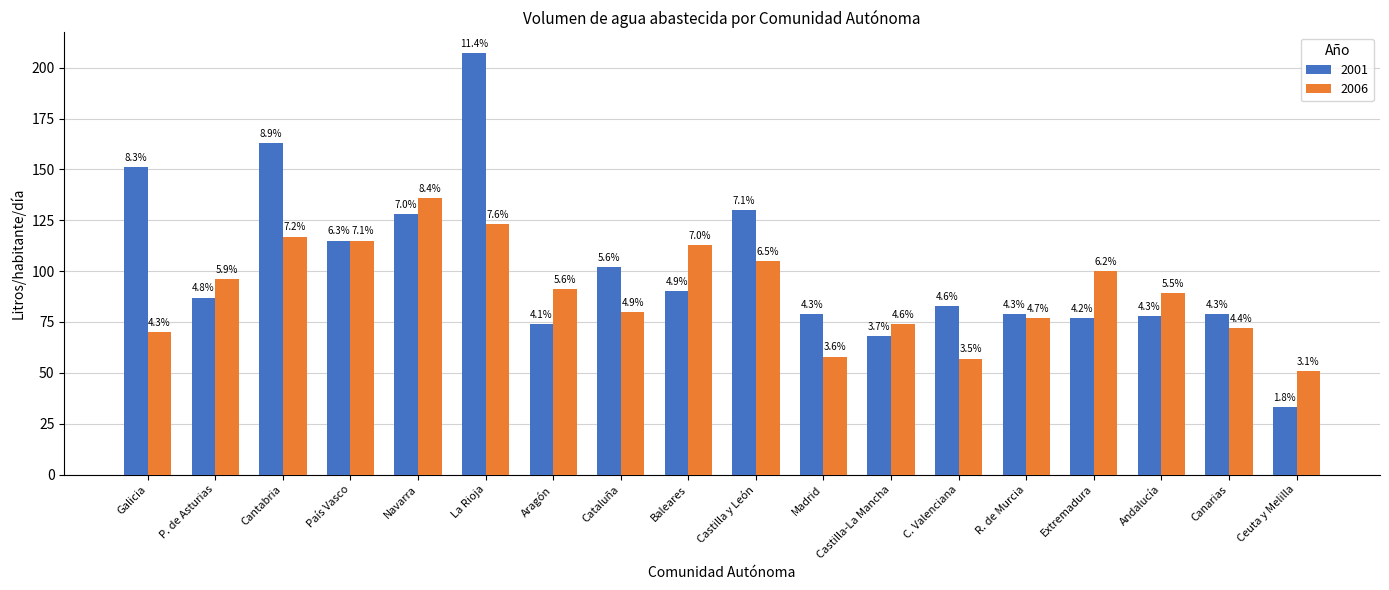

How many groups of bars are there?

18